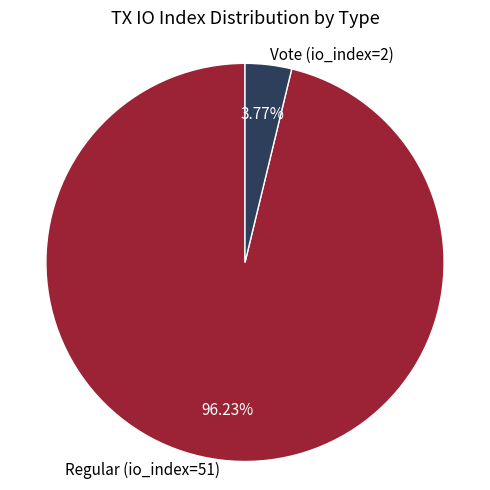

Is there a majority slice in this chart?

Yes